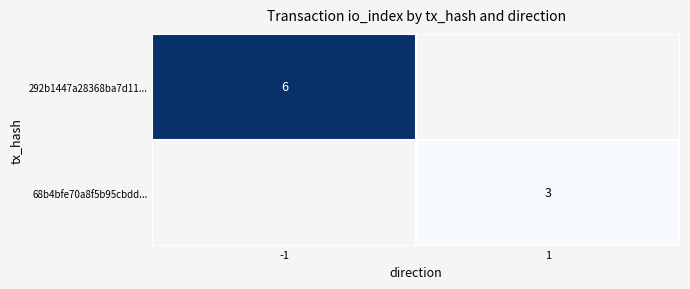

The 292b1447a28368ba7d11... series shows 10 at -1. True or false?

False